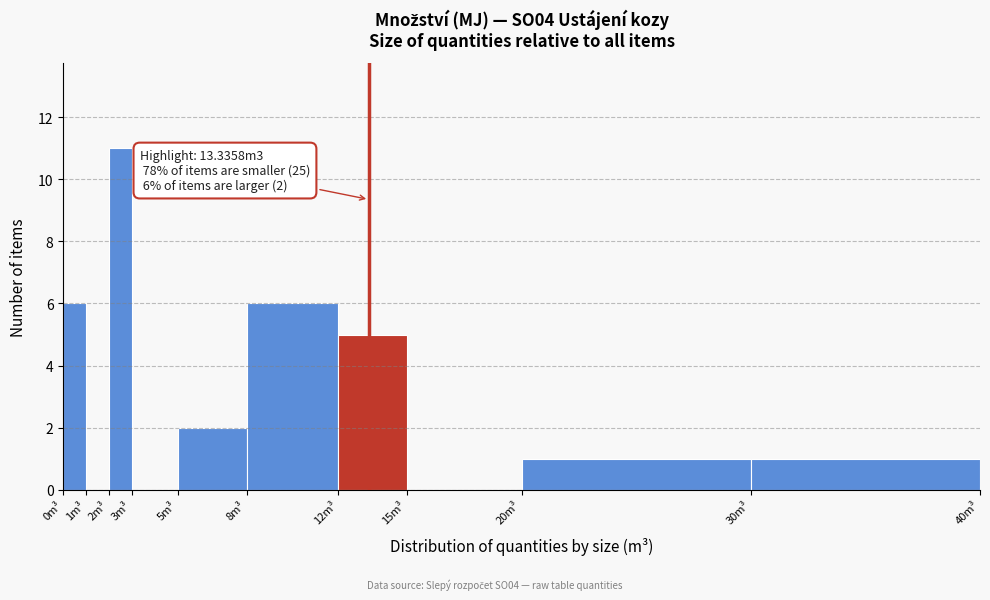

Over which range of the x-axis is the bar tallest?

2 to 3